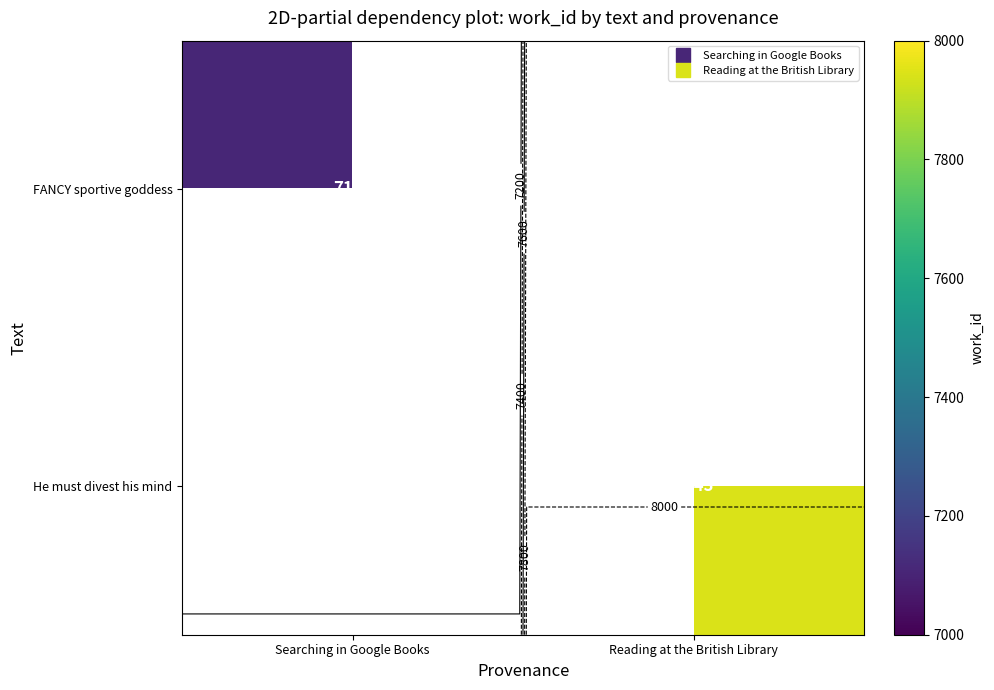

Which has a higher value, Searching in Google Books or Reading at the British Library?

Reading at the British Library